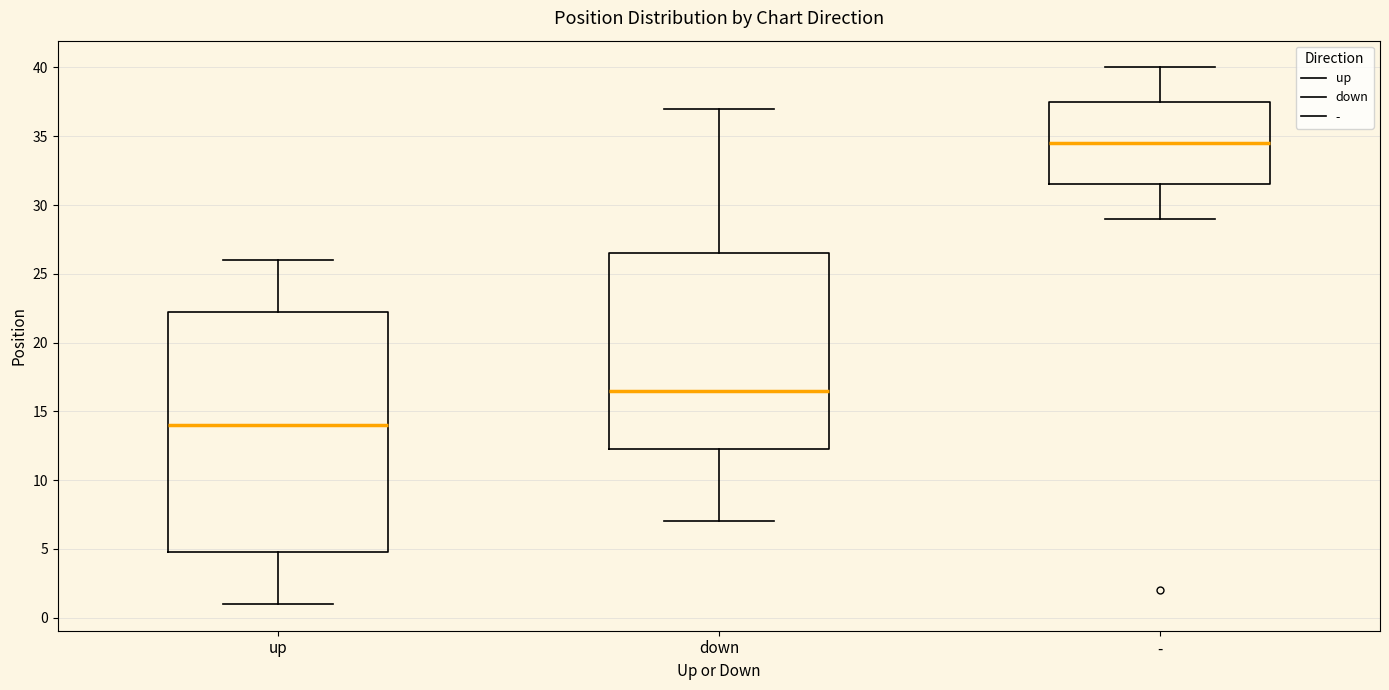

Reading left to right, transcribe this box plot: for each box, give where its median line is, the range the box spans, and where its two whiskers end, as read against the y-axis. The values are not printed on the chart, so give them approximately, as read against the axis.

up: median 14.0, box 5.0 to 22.5, whiskers 1.0 to 26.0
down: median 16.5, box 12.5 to 26.5, whiskers 7.0 to 37.0
-: median 34.5, box 31.5 to 37.5, whiskers 29.0 to 40.0